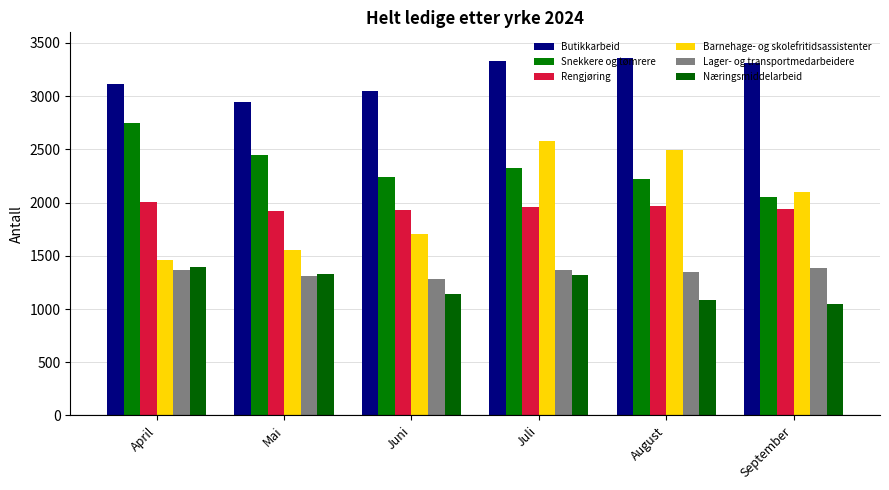

What is the minimum value for Barnehage- og skolefritidsassistenter?

1457